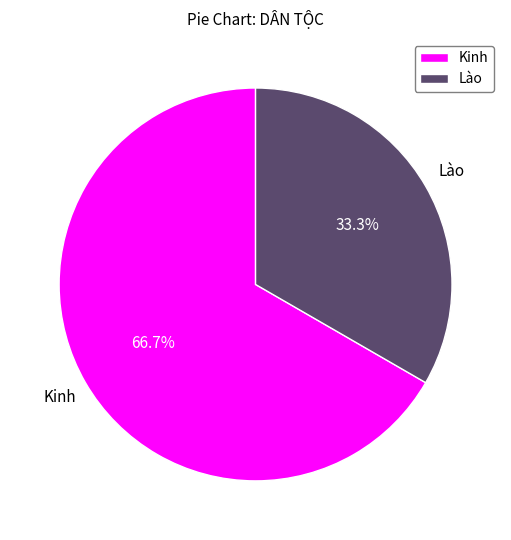

How many segments does this pie chart have?

2